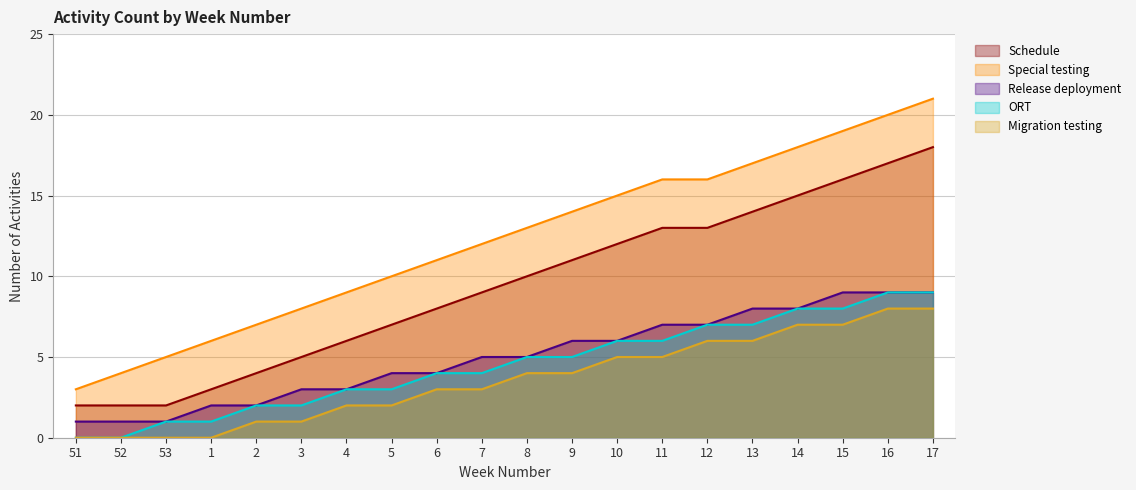

What is the highest value of the ORT series?

9